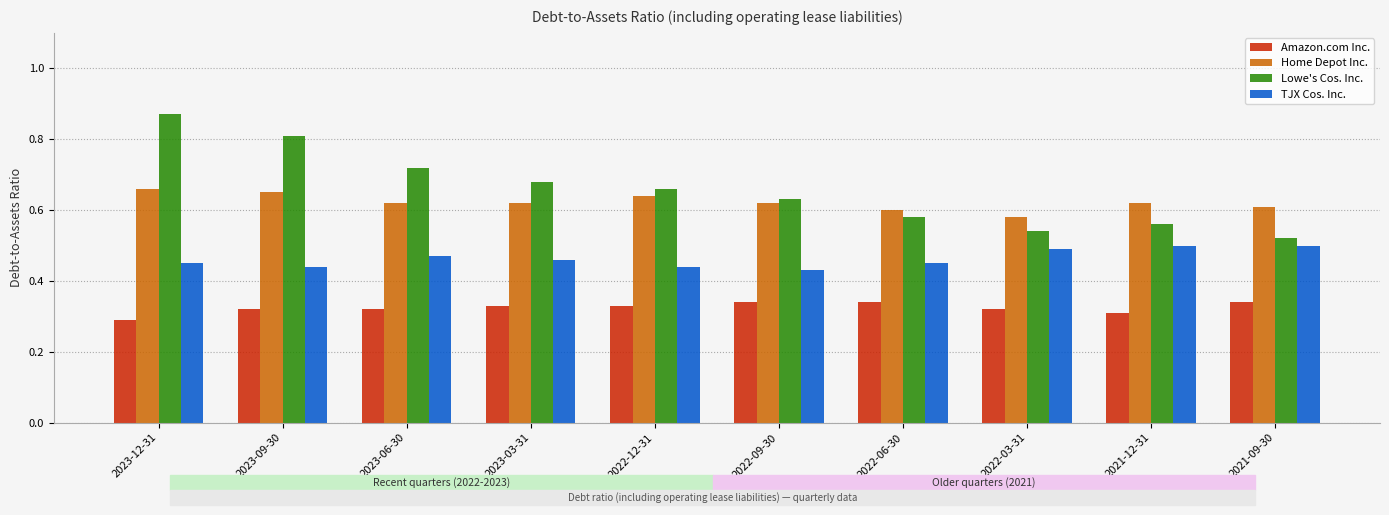

What is the total value across all series at 2023-03-31?

2.1